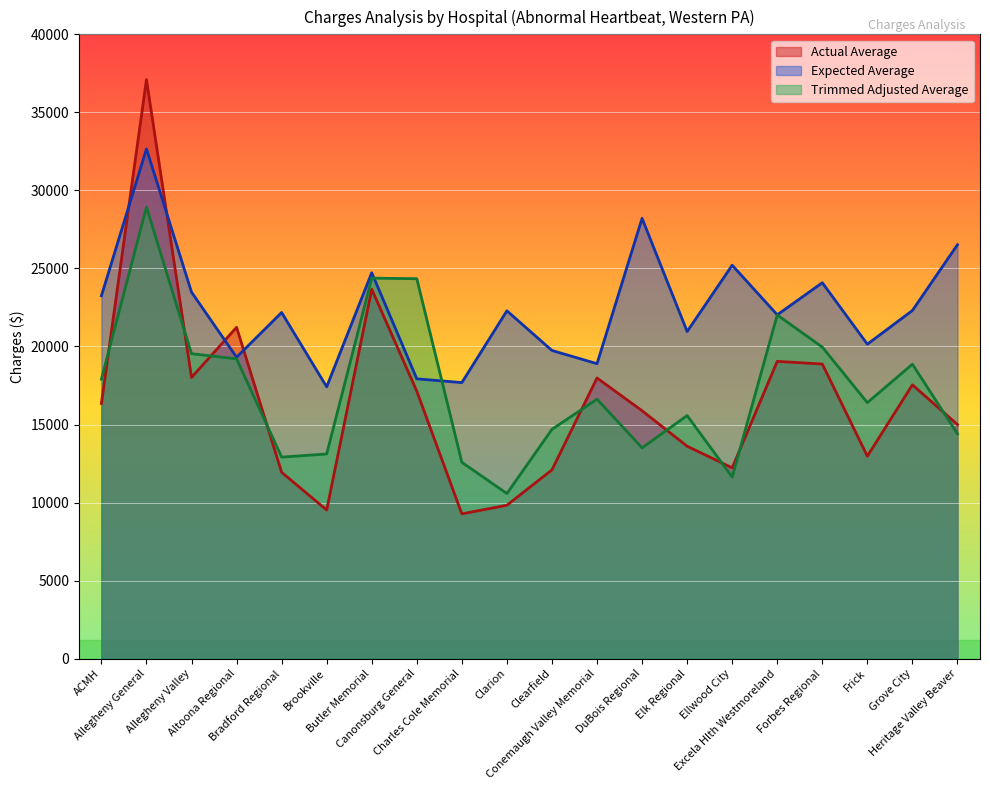

Does the chart display data point markers on the line(s)?

No